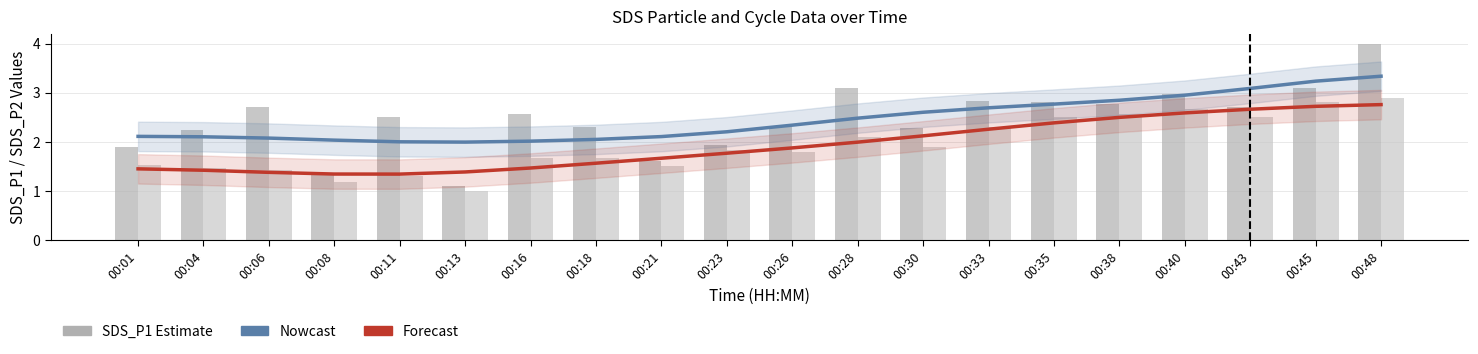

What is the total value across all series at 00:11?

7.1